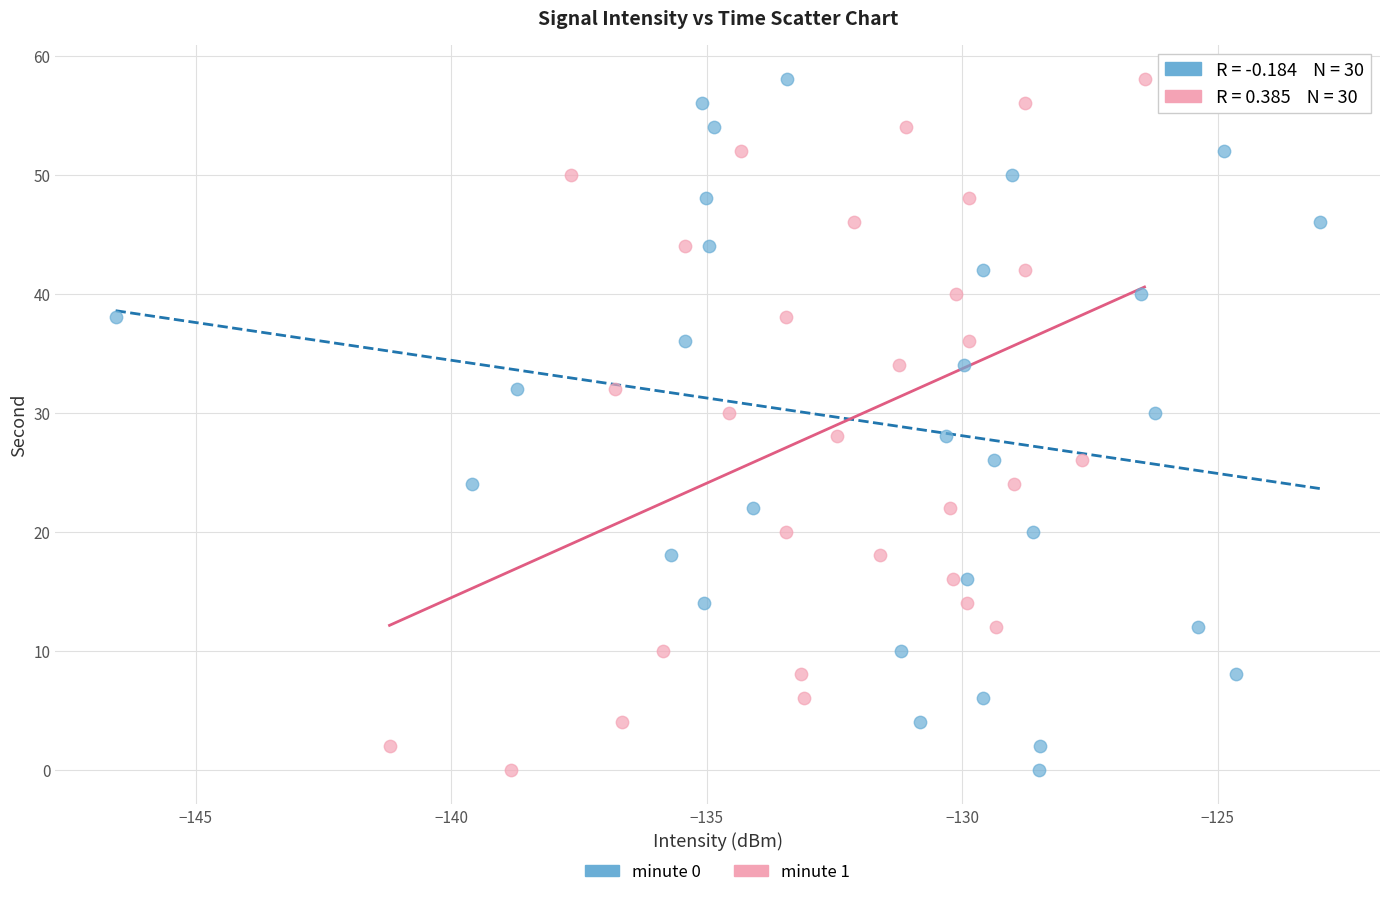

What are all the series names shown in the legend?

minute 0, minute 1